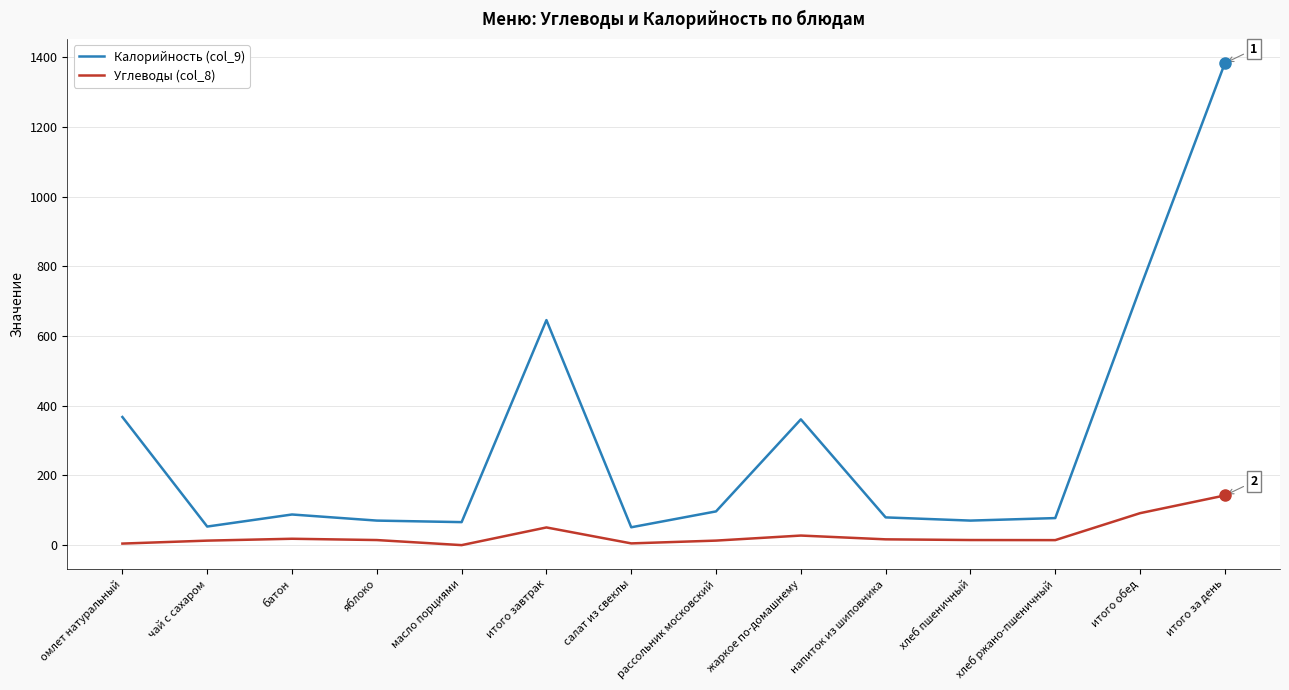

True or false: Калорийность (col_9) and Углеводы (col_8) intersect in this chart.

False